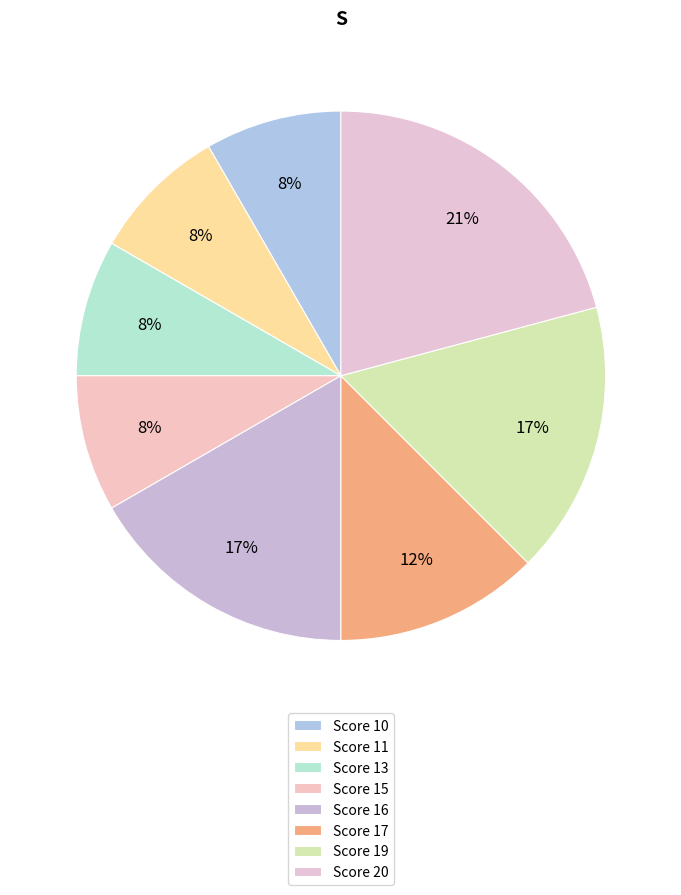

Does Score 13 account for over 50% of the chart?

No